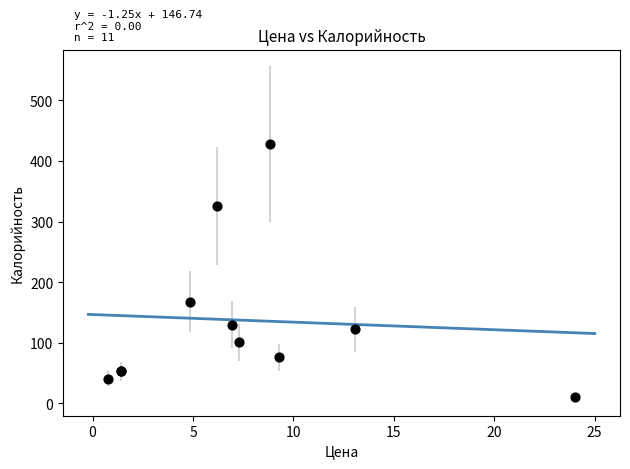

What Y value in the scatter plot is closest to 219?

168.0